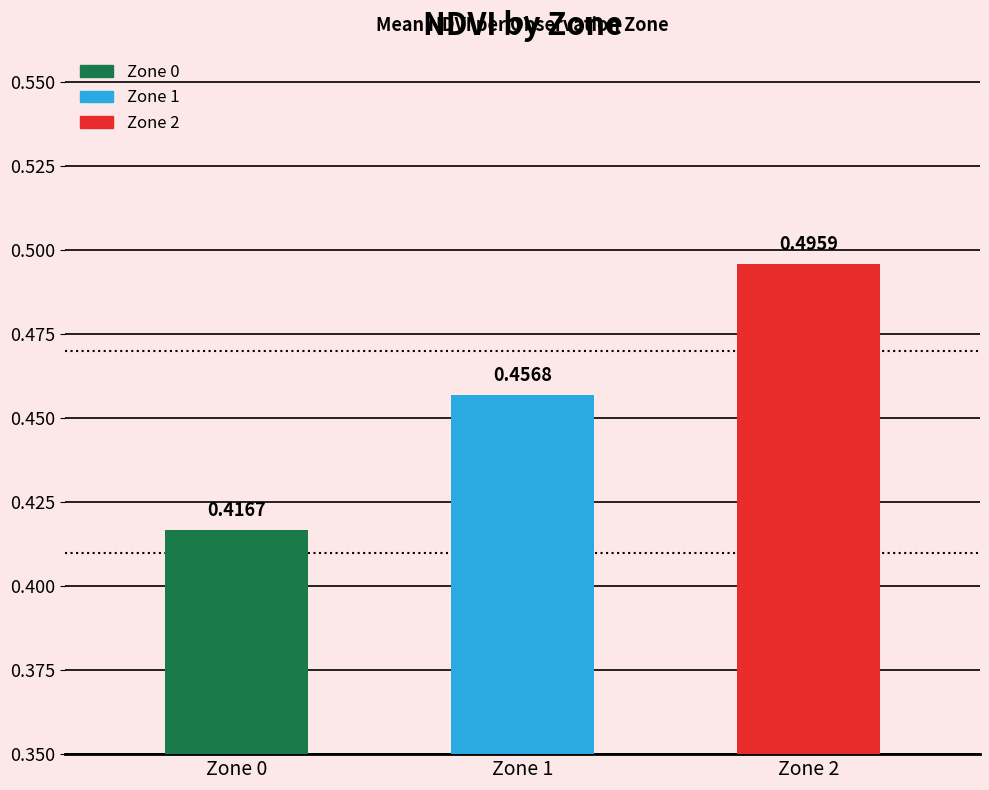

The Zone 2 series shows 0.5 at 5. True or false?

True